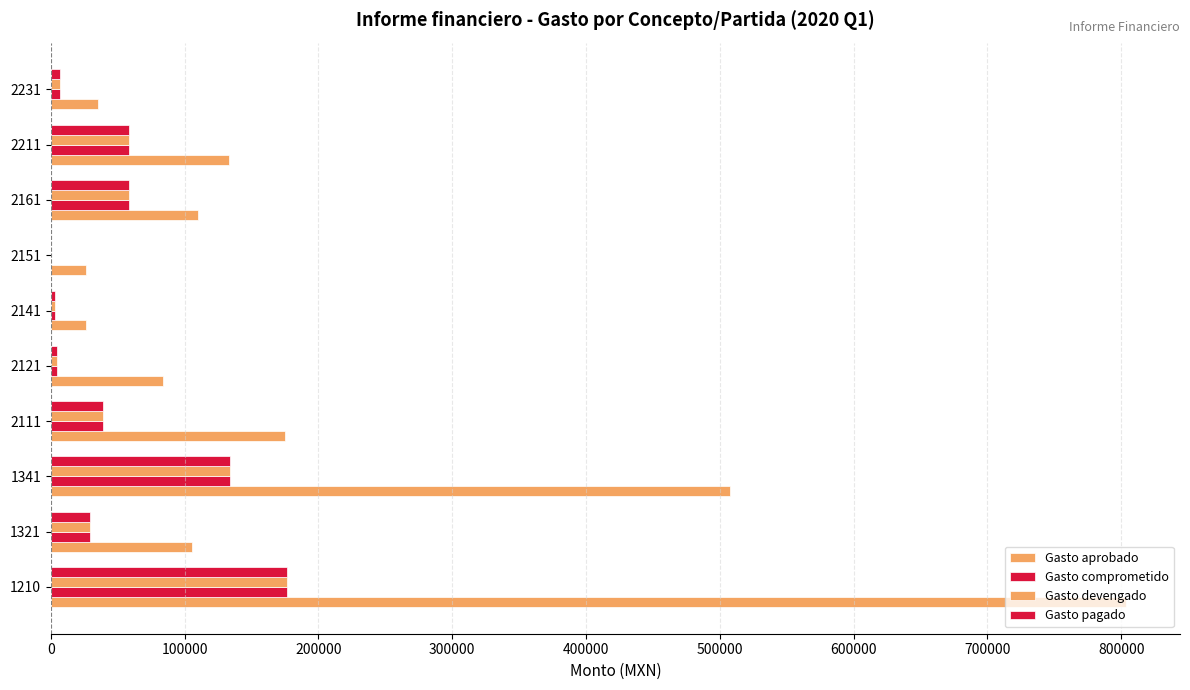

What is the value of the Gasto devengado bar at the 10th from the left?

7111.4